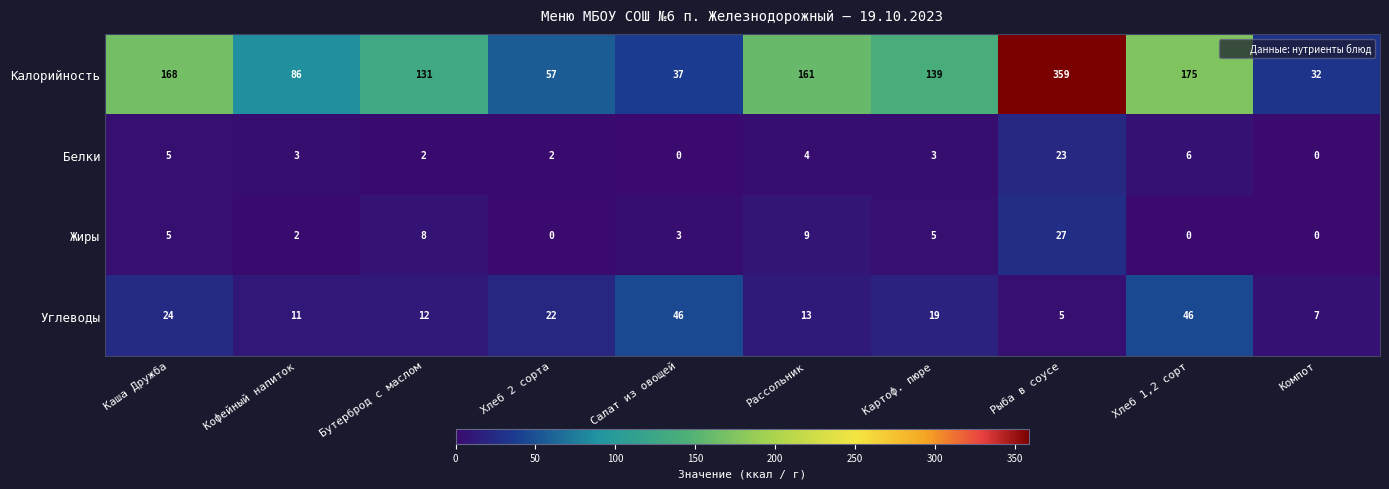

Between Картоф. пюре and Хлеб 1,2 сорт, which series saw the biggest shift?

Калорийность